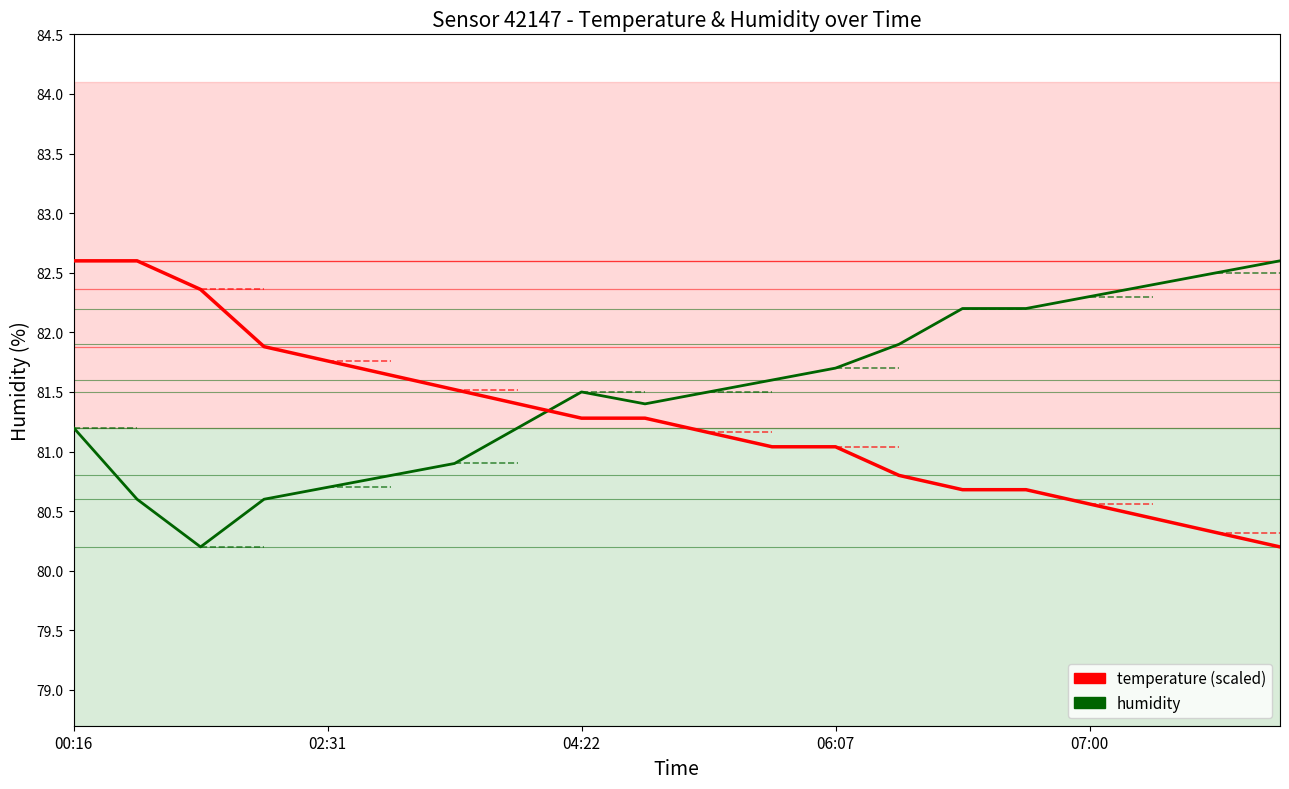

What is the smallest value displayed?

80.2